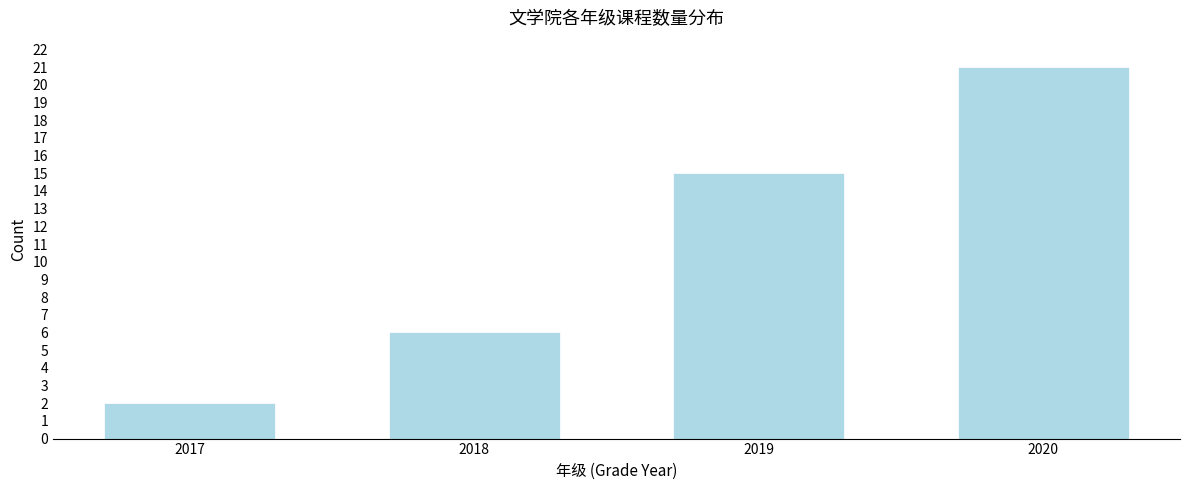

Reading right to left, list all the values displayed in this chart.

2020=21	2019=15	2018=6	2017=2